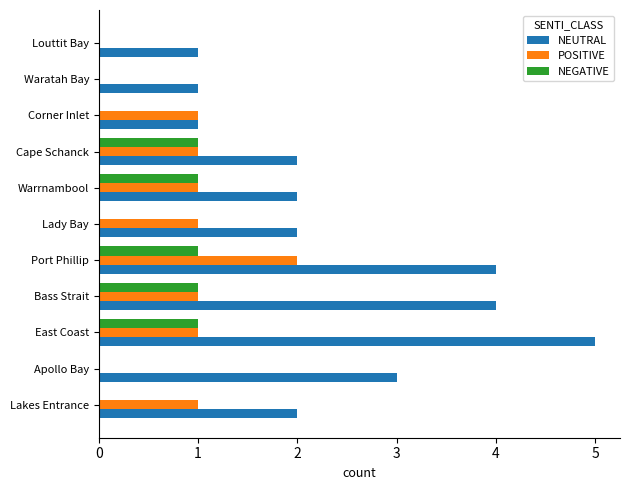

Which series changed the most between East Coast and Corner Inlet?

NEUTRAL